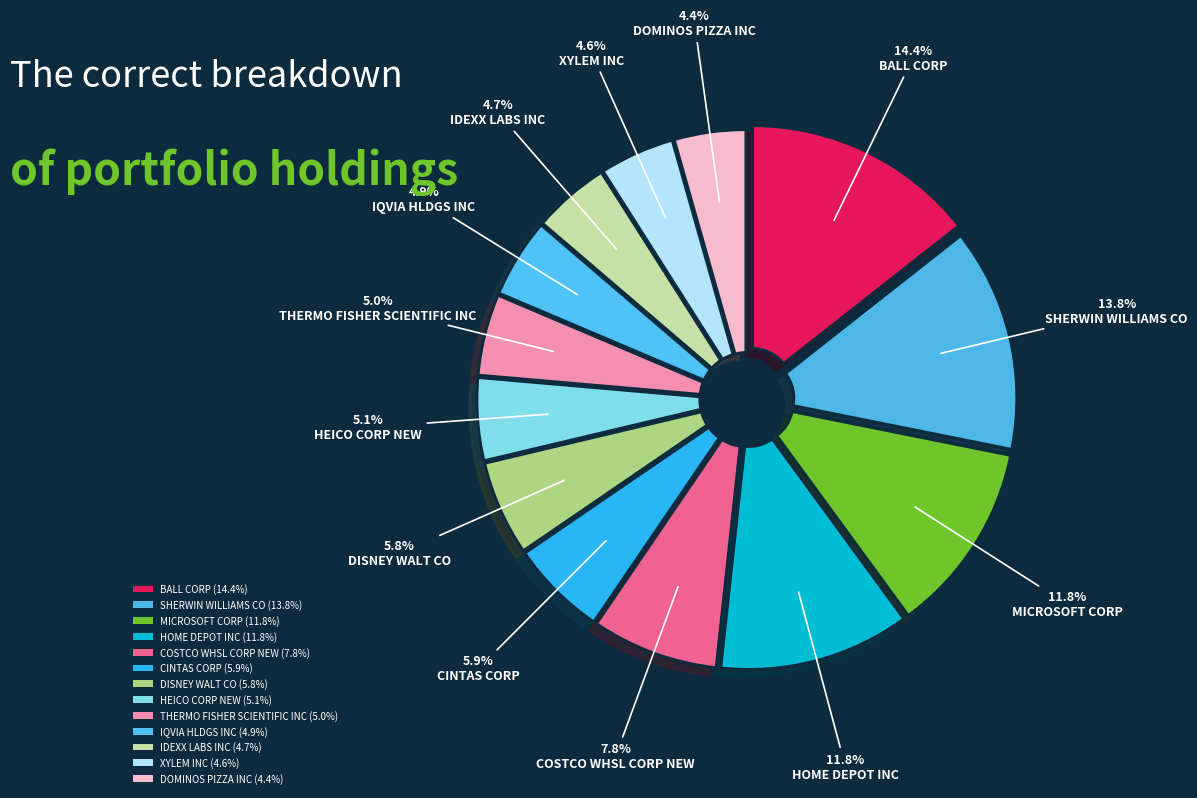

Count the number of slices in the pie.

13